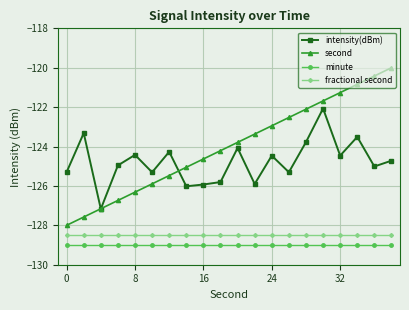

What are all the series names shown in the legend?

intensity(dBm), second, minute, fractional second